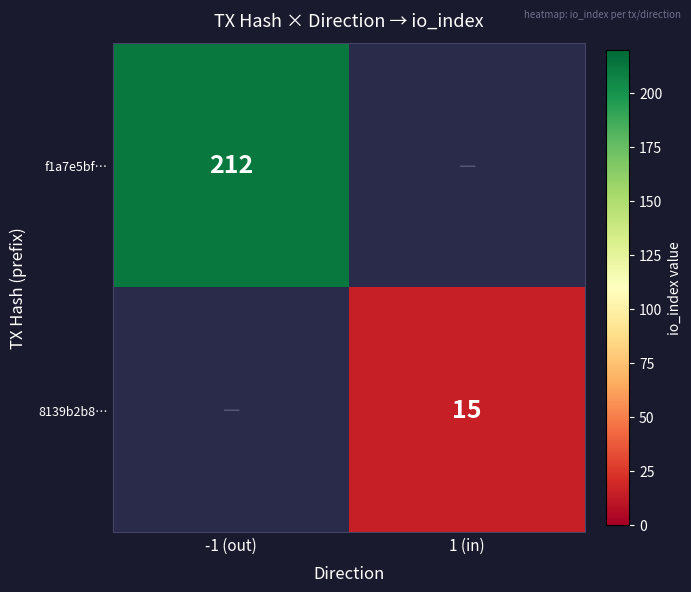

True or false: f1a7e5bf… has a value of 212 at -1 (out).

True